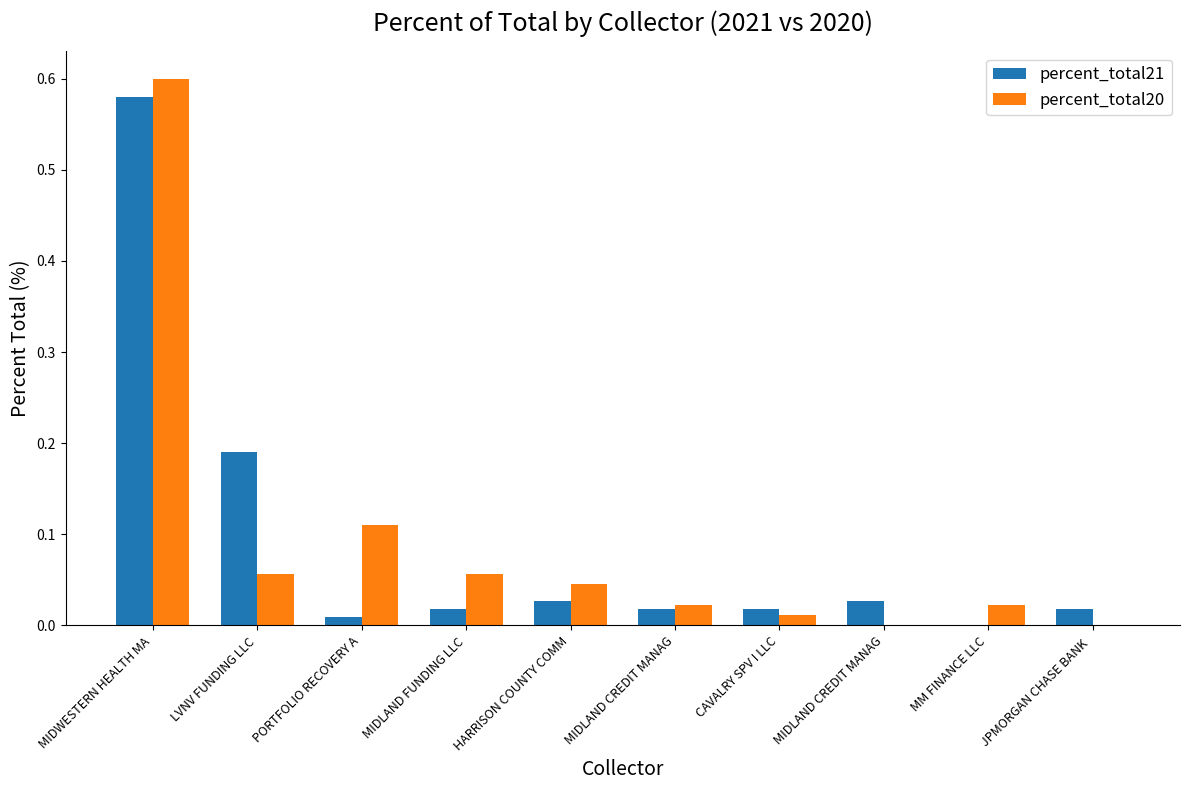

List the labels in order of percent_total20 value, smallest first.

MIDLAND CREDIT MANAG, JPMORGAN CHASE BANK , CAVALRY SPV I LLC, MIDLAND CREDIT MANAG, MM FINANCE LLC, HARRISON COUNTY COMM, LVNV FUNDING LLC, MIDLAND FUNDING LLC, PORTFOLIO RECOVERY A, MIDWESTERN HEALTH MA